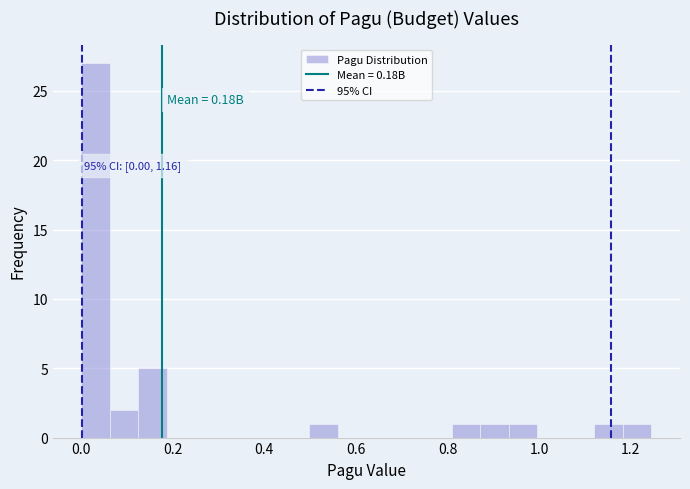

Around what value on the x-axis is the tallest bar? Give the approximate position of its centre, as read against the axis.

0.04